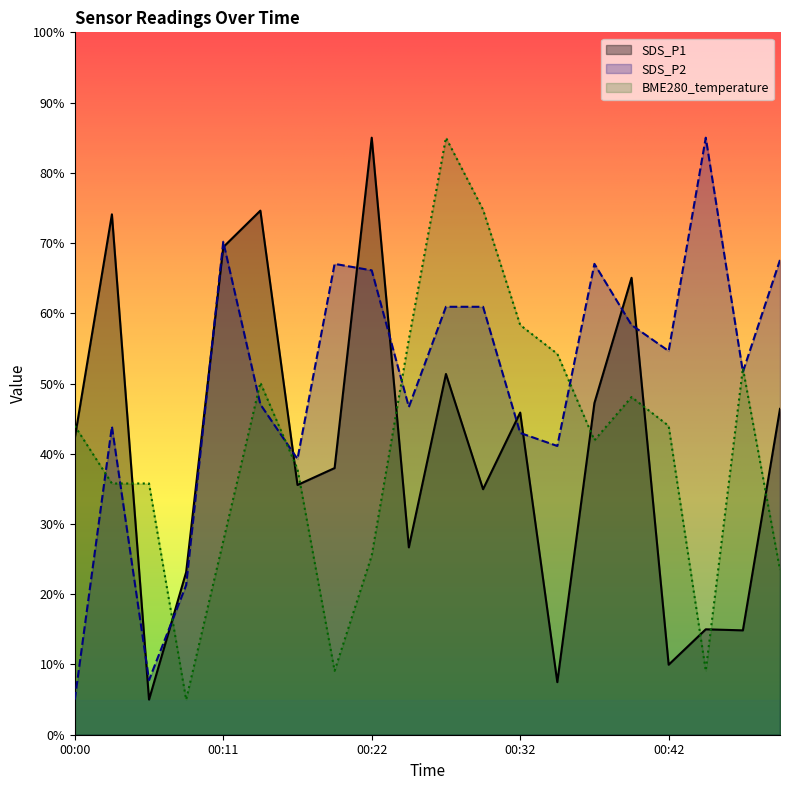

At which category is the sum across all series the highest?

00:27